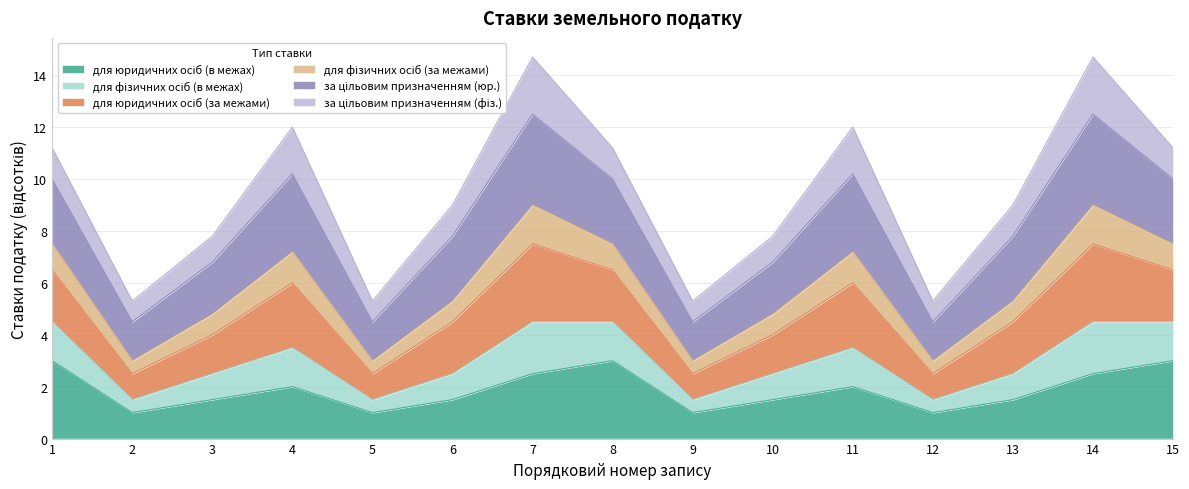

True or false: для фізичних осіб (за межами) and для фізичних осіб (в межах) intersect in this chart.

False